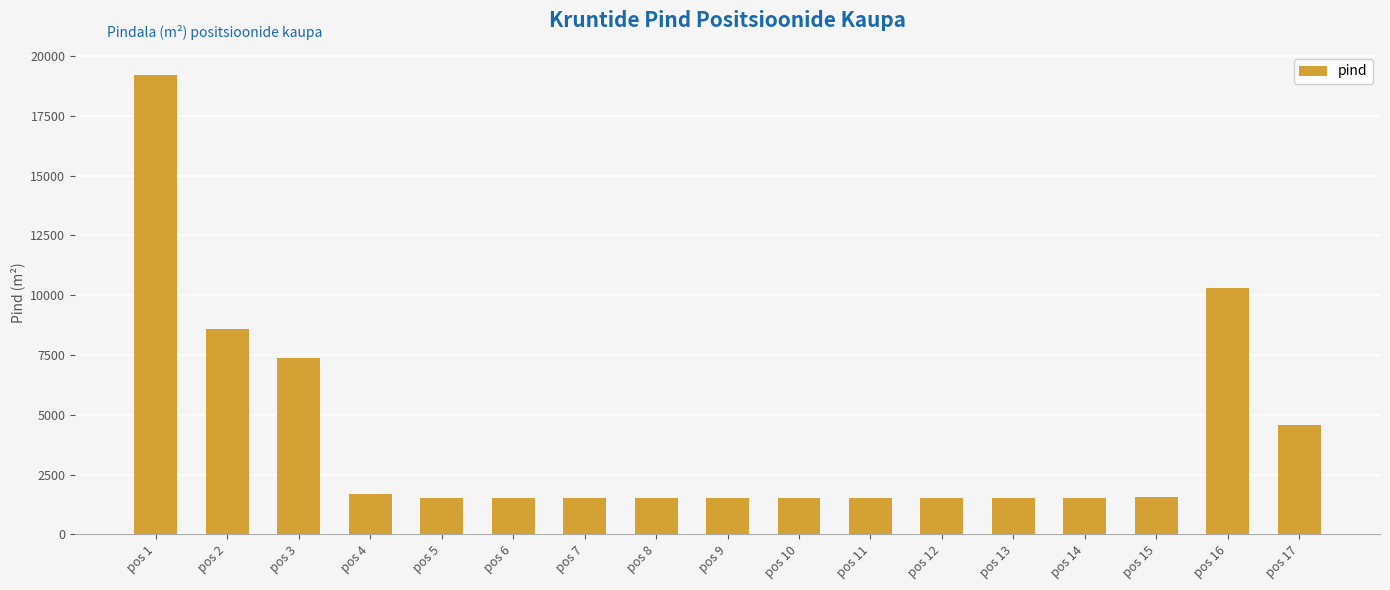

At which label is the value closest to 10355?

pos 16